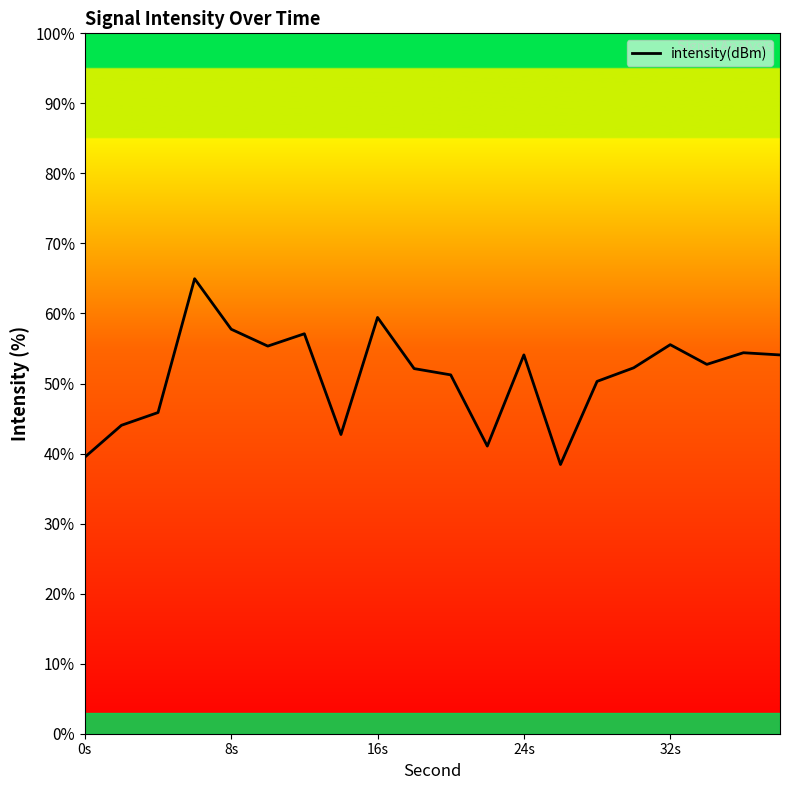

What is the average value?

51.1